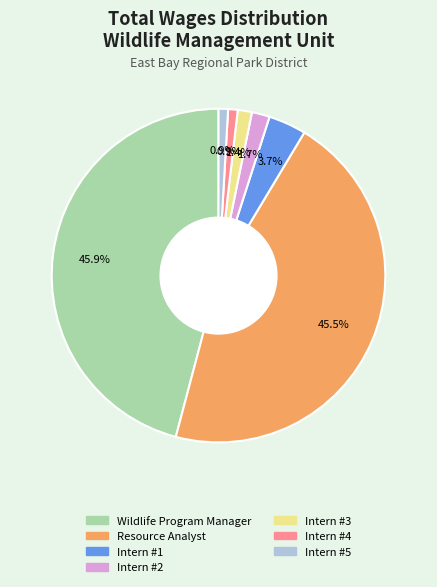

Is there a majority slice in this chart?

No